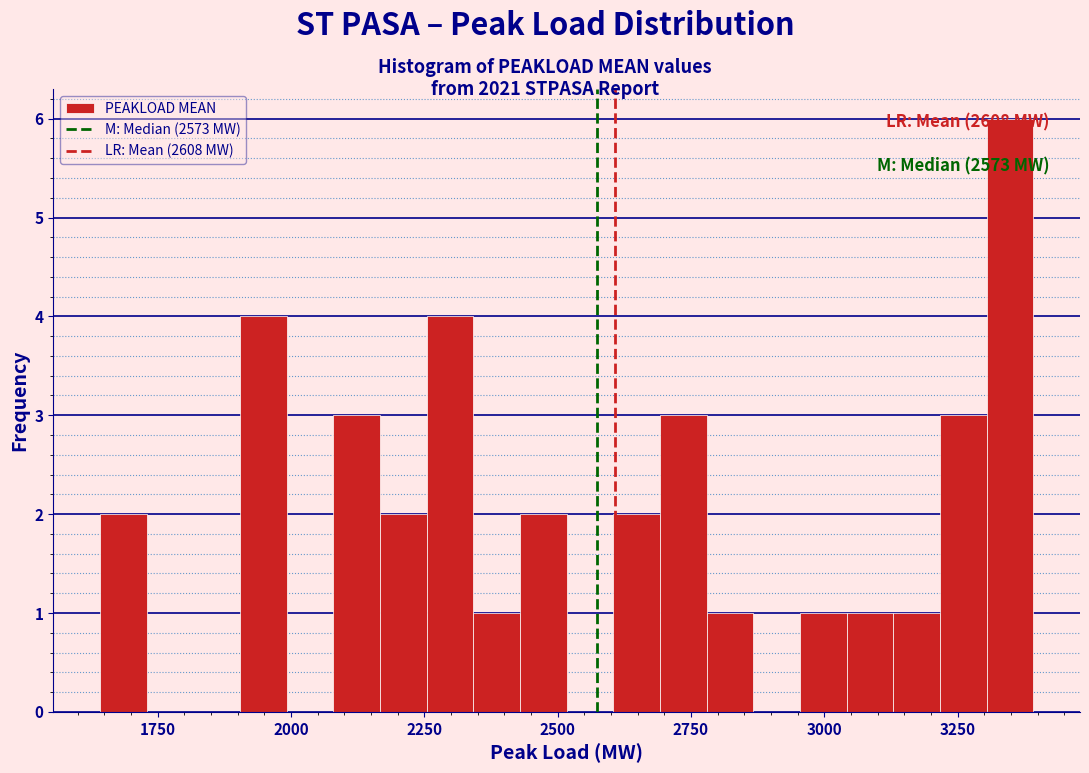

Around what value on the x-axis is the tallest bar? Give the approximate position of its centre, as read against the axis.

3350